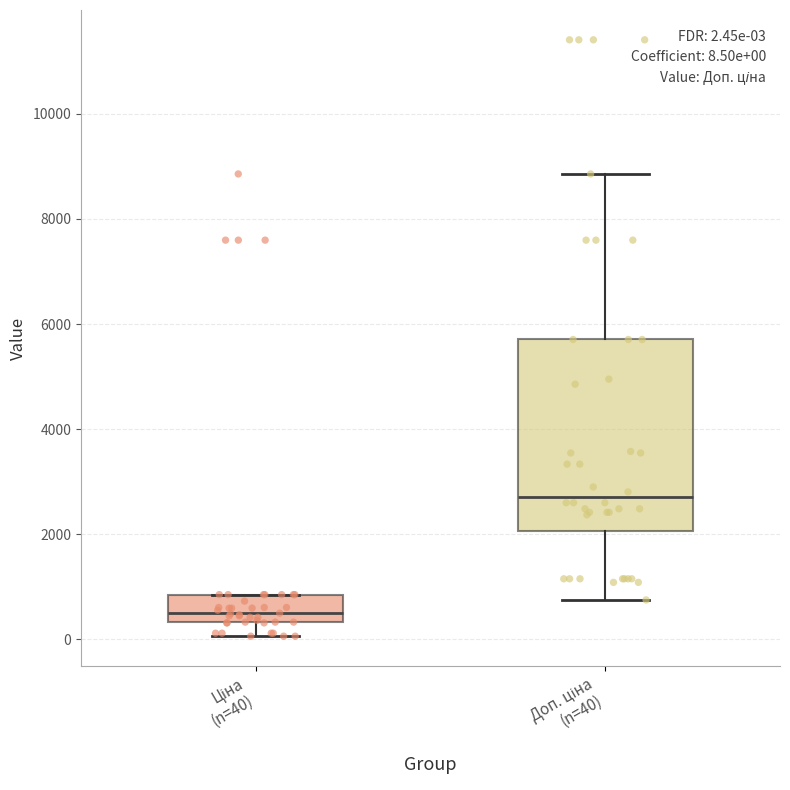

Which box is the tallest, from its lower edge to its upper edge?

Доп. ціна (n=40)